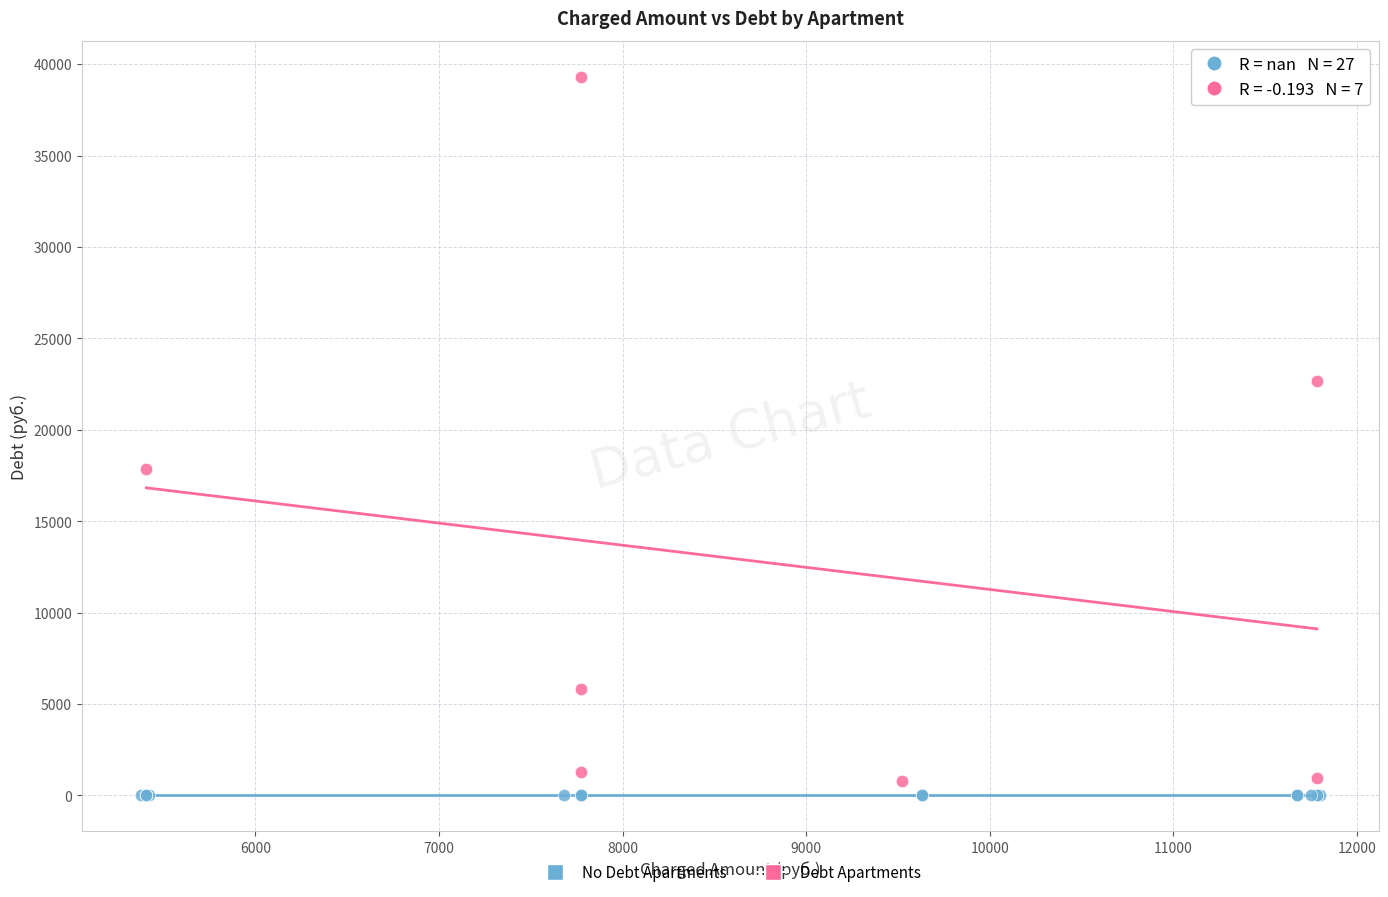

What are all the series names shown in the legend?

No Debt Apartments, Debt Apartments